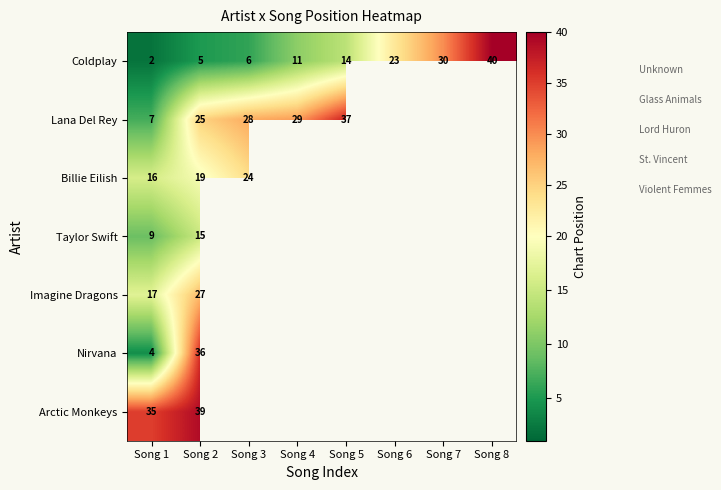

What is the difference between the Coldplay values at Song 1 and Song 4?

9